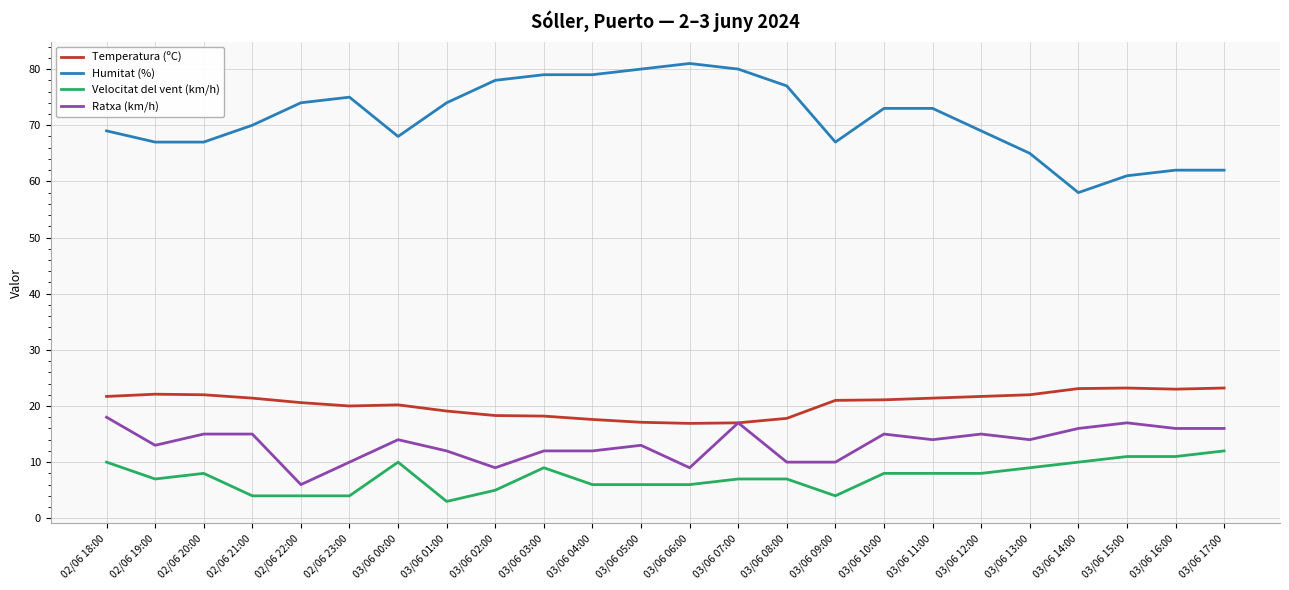

Is it true that Humitat (%) equals 37.2 at 03/06 02:00?

False